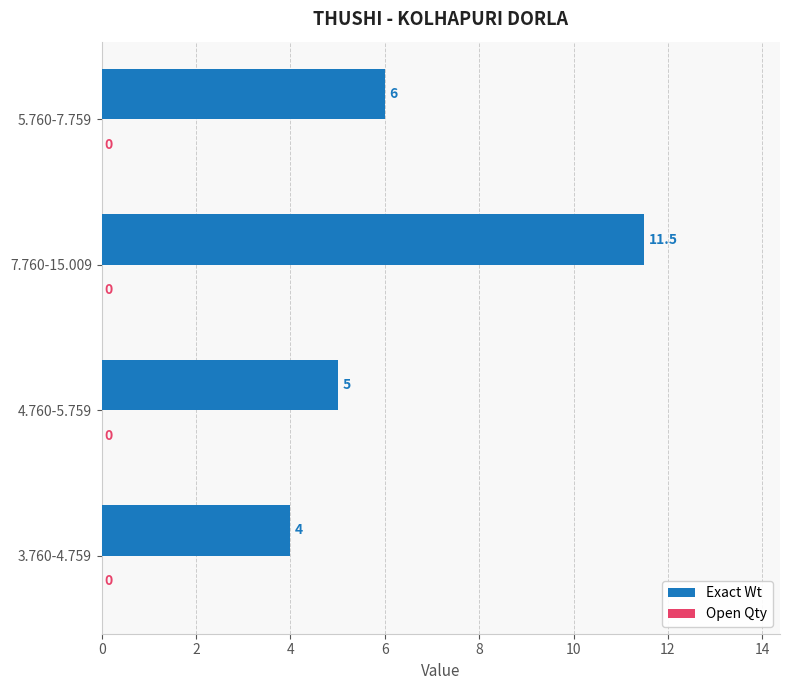

At which label is the value closest to 7?

5.760-7.759